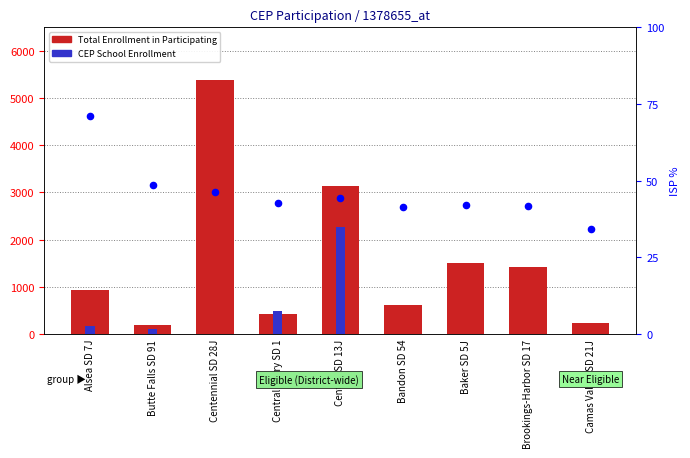

Is the value of Total Student Enrollment in Participating at Alsea SD 7J greater than the value of Total Student Enrollment at CEP Schools at Central SD 13J?

No